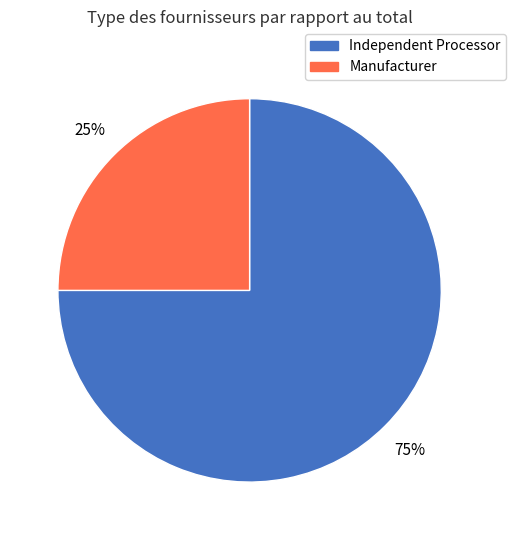

Approximately how many times larger is the value at Manufacturer compared to Independent Processor?

0.3